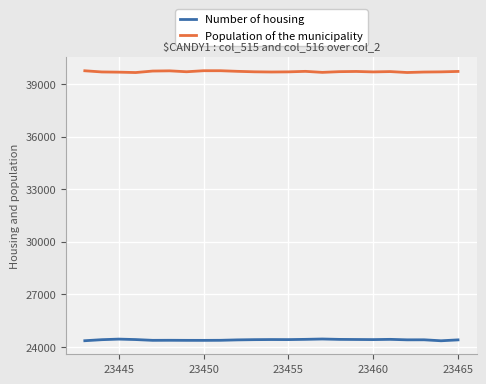

Is this an area chart (filled region under the line)?

No